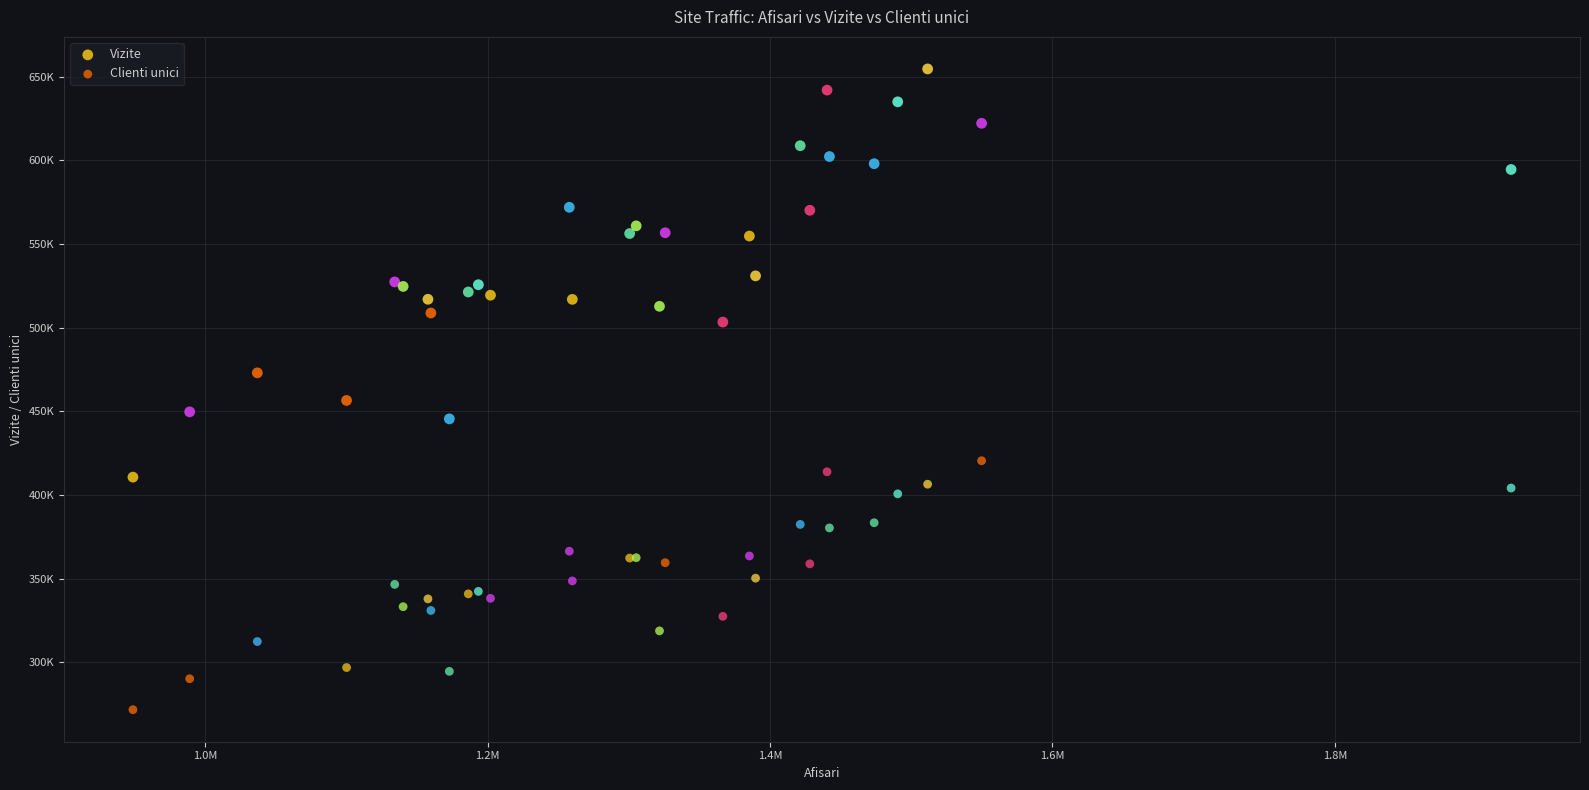

Which series reaches the minimum Y coordinate?

Clienti unici